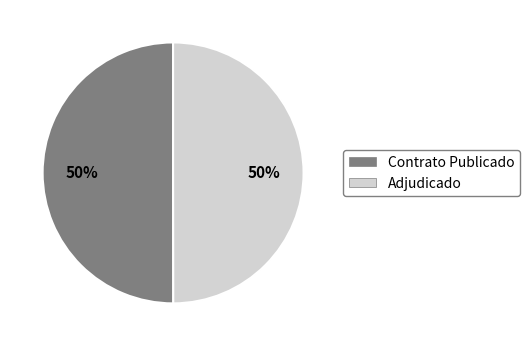

To the nearest percent, what is the combined percentage of Contrato Publicado and Adjudicado?

100%